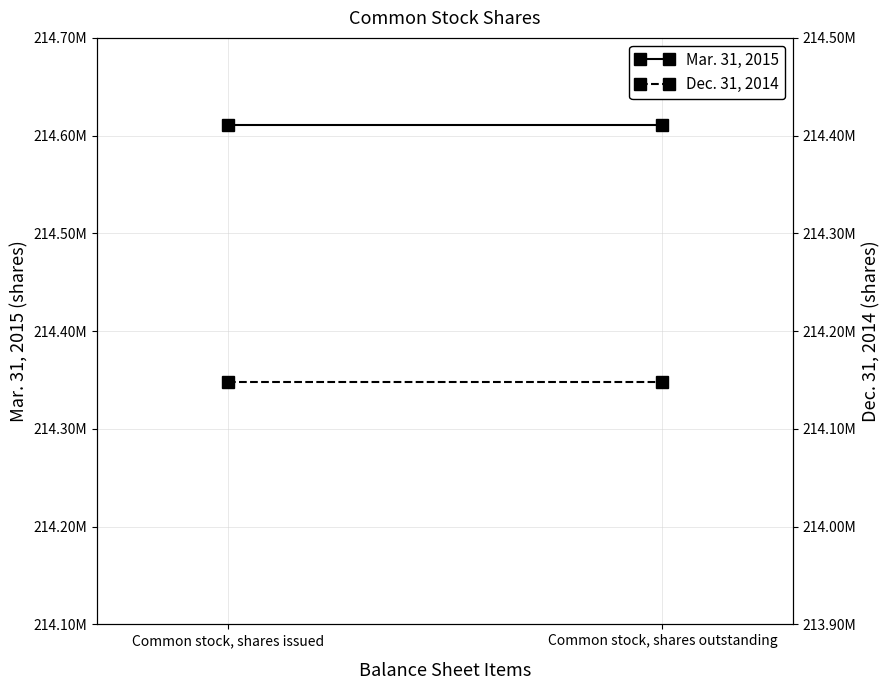

Which series has the widest spread of values?

Mar. 31, 2015